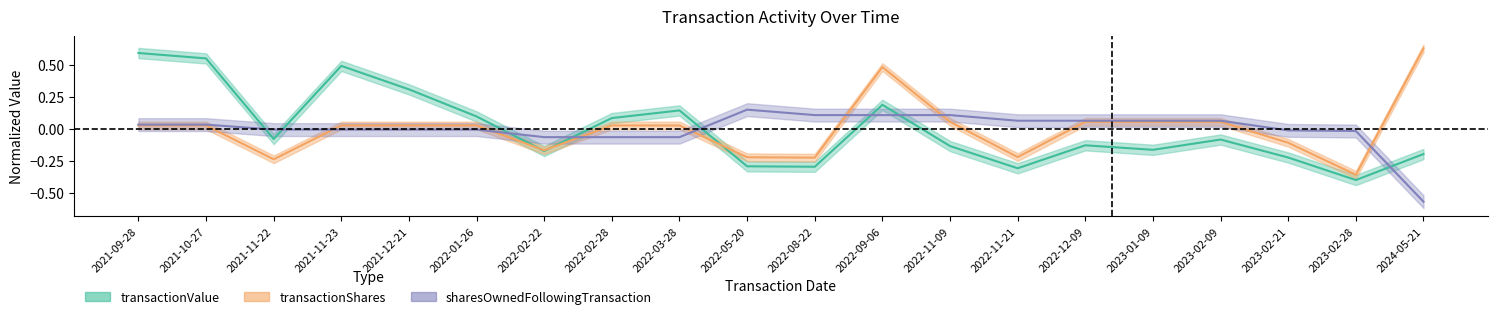

True or false: transactionShares has a value of 0.0 at 2021-10-27.

True